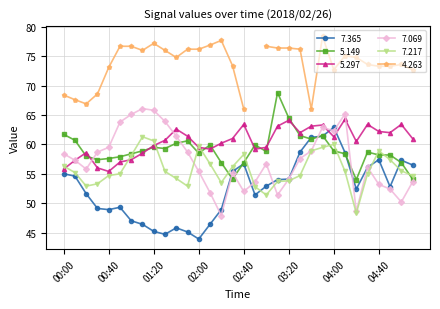

True or false: 5.149 has more than 2 points higher than both neighbors.

True